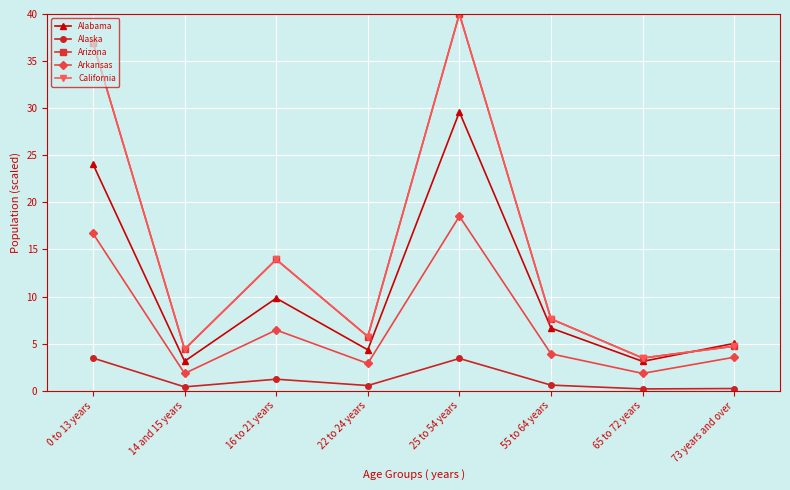

Does the chart have visible grid lines?

Yes